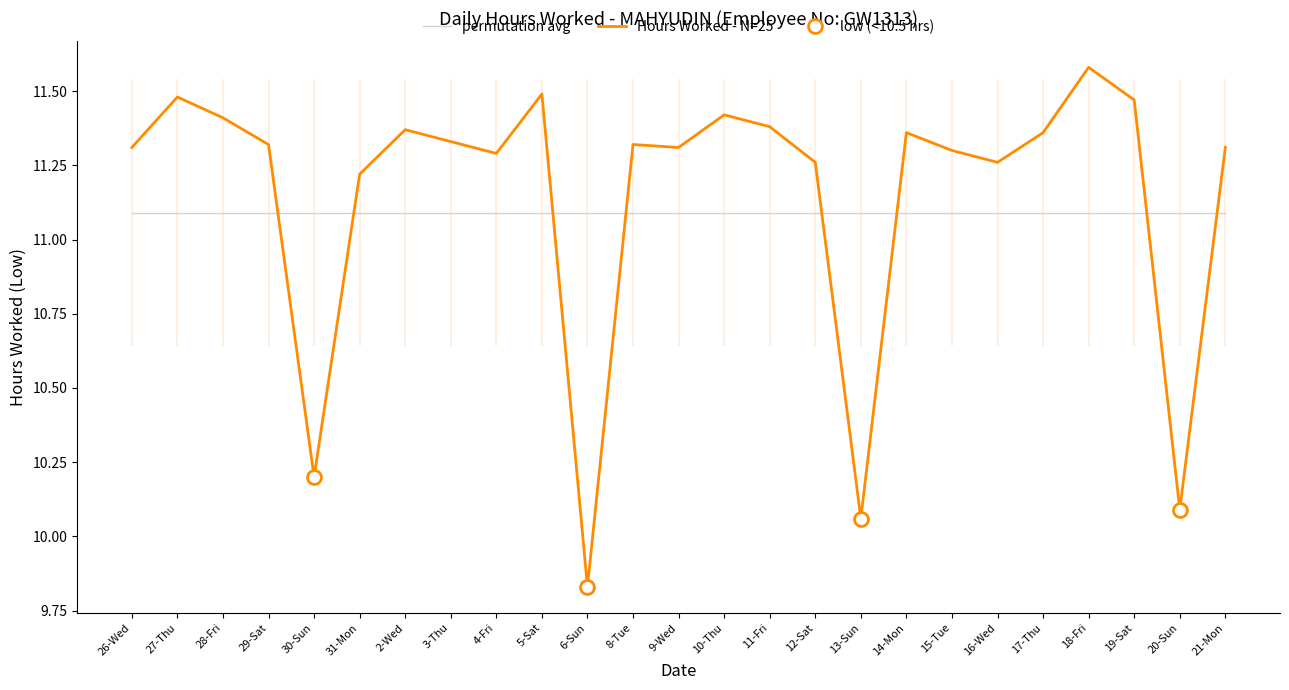

List the series in order of their overall mean, highest first.

Hours Worked - N=25, permutation avg